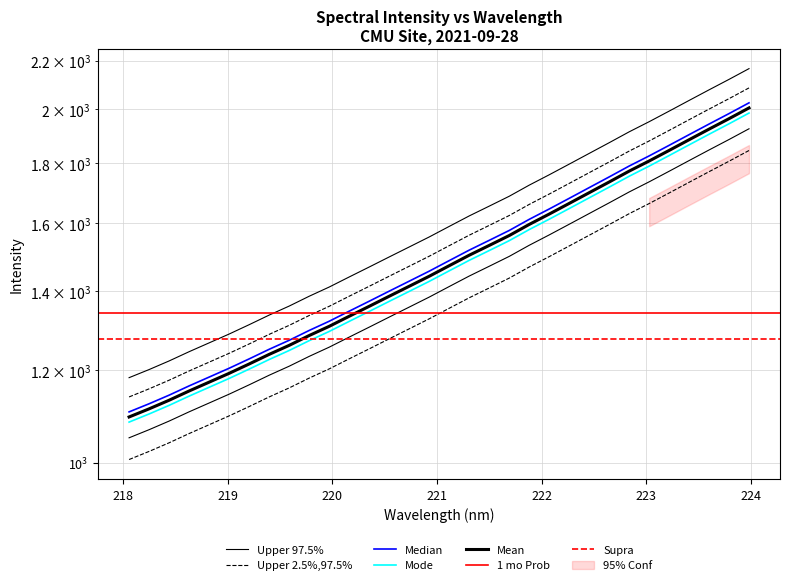

Count the number of values greater than 1530.

16